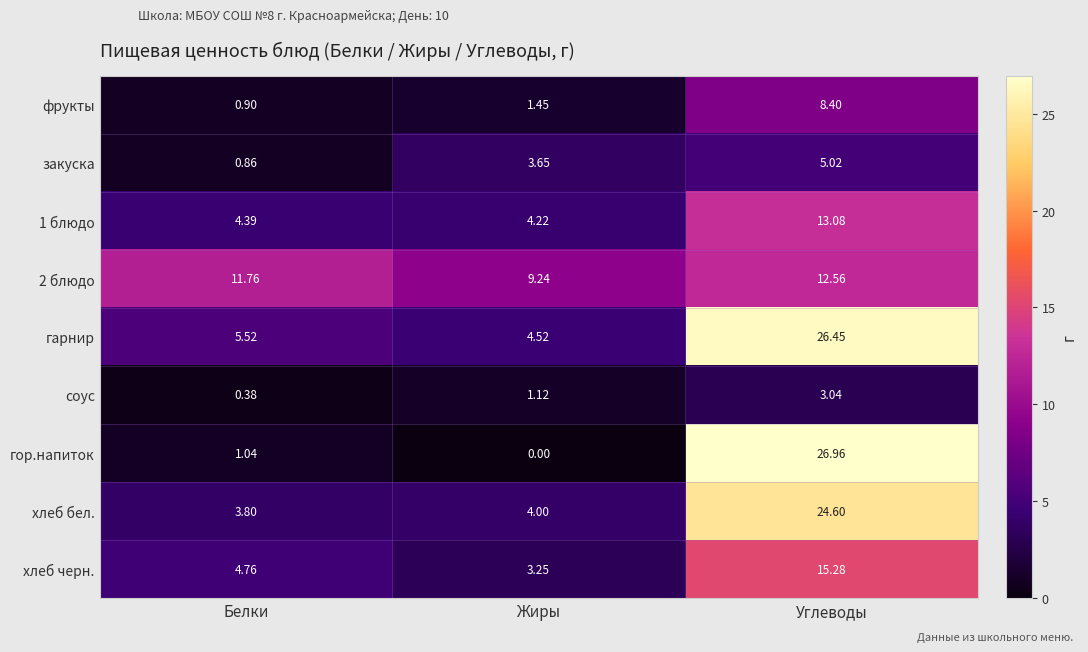

Which series changed the most between Белки and Углеводы?

гор.напиток